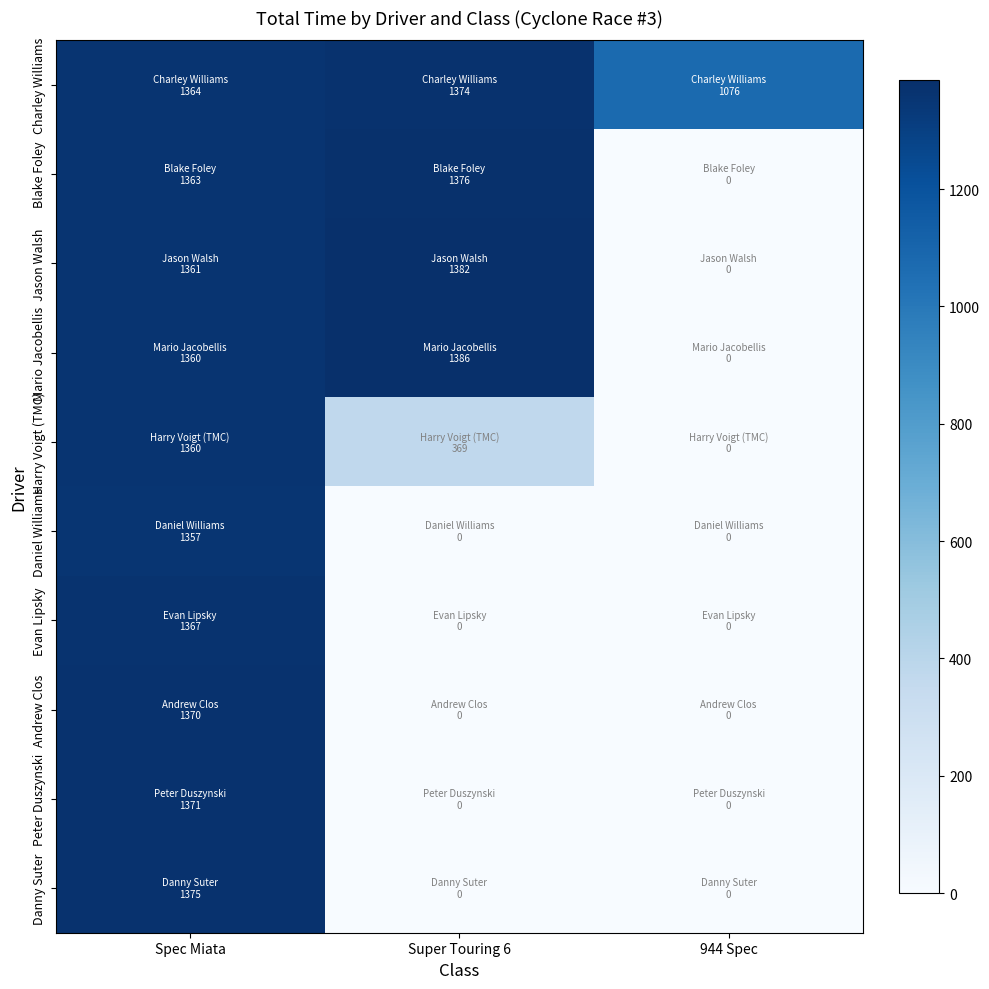

Which series has the largest total across all categories?

Charley Williams